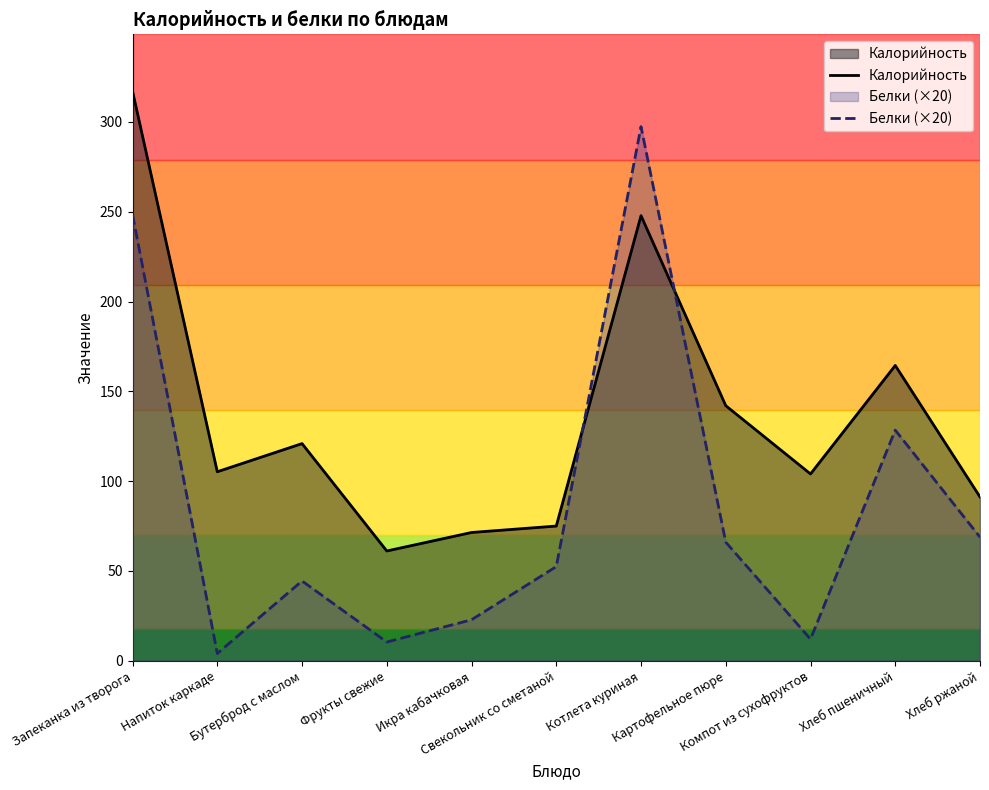

The value of Калорийность at Хлеб пшеничный is 164.4. True or false?

True